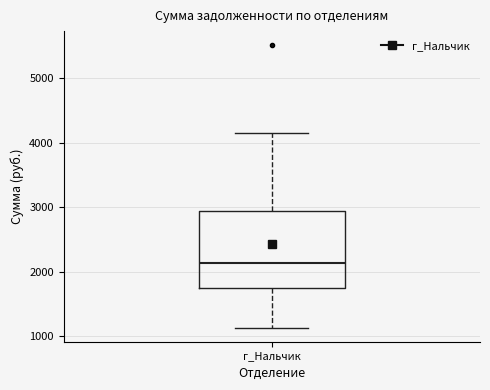

Transcribe this box plot: give where the median line is, the range the box spans, and where the two whiskers end, as read against the y-axis. The values are not printed on the chart, so give them approximately, as read against the axis.

median 2100, box 1800 to 2900, whiskers 1100 to 4100